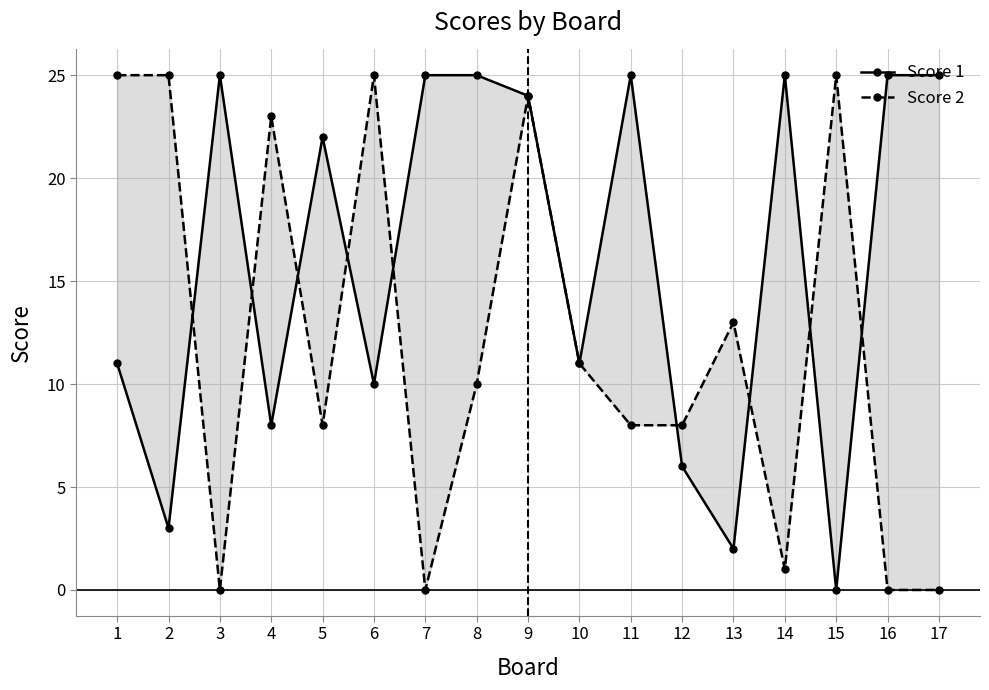

What is the value of the Score 1 point at the 10th from the left?

11